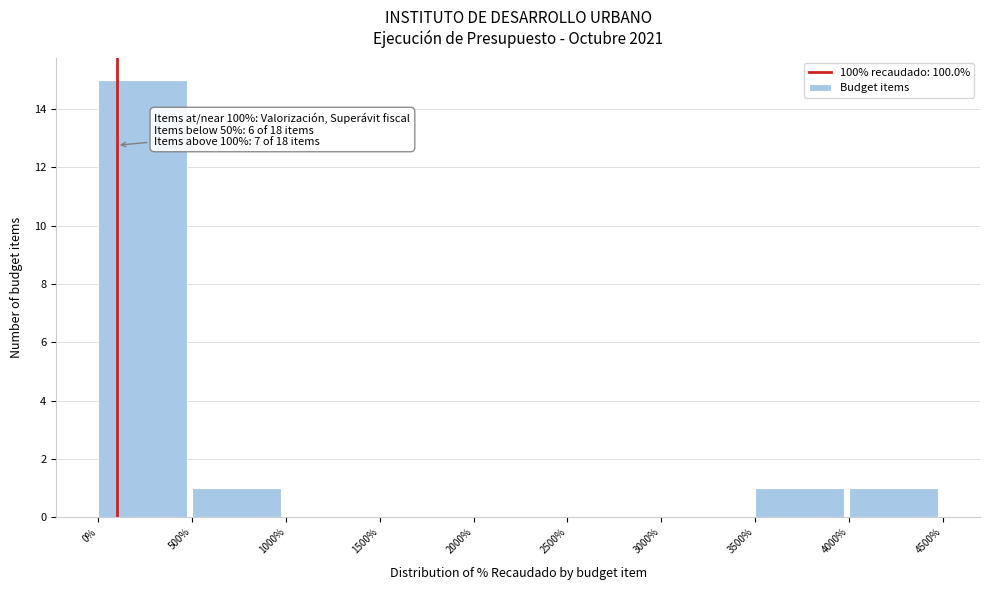

Over which range of the x-axis is the bar tallest?

0% to 500%